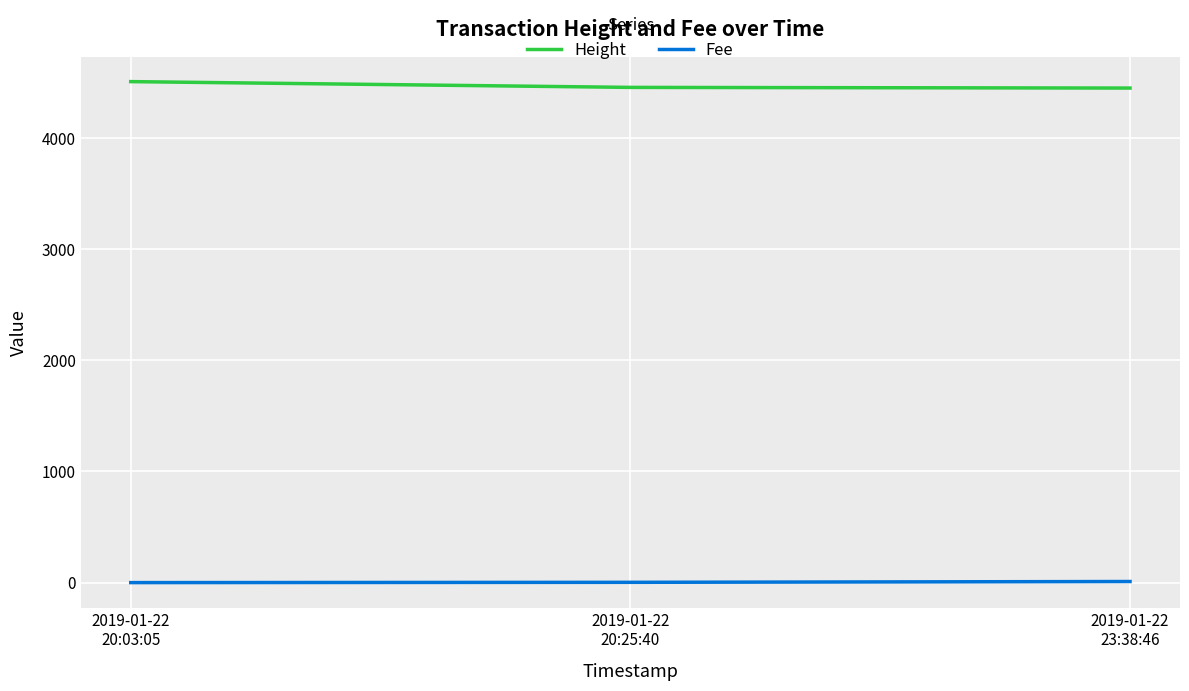

The Height series shows 2752.0 at 2019-01-22
20:25:40. True or false?

False